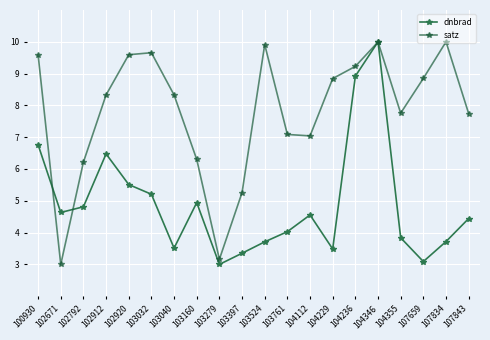

What is the total value across all series at 100930?

16.4